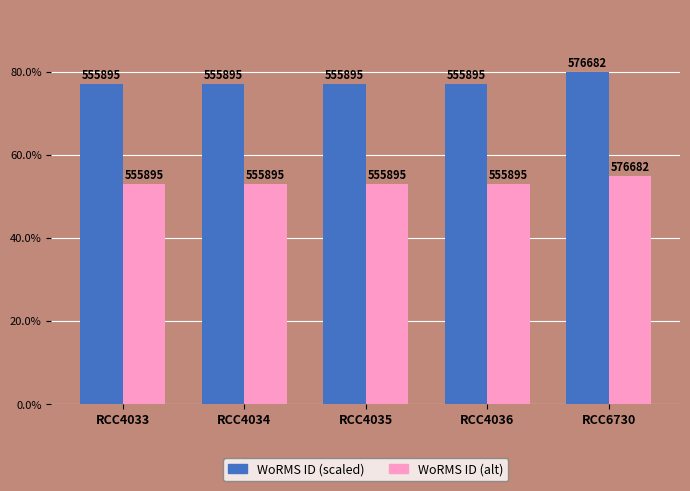

Rank the categories by WoRMS ID (alt) value from lowest to highest.

RCC4033, RCC4034, RCC4035, RCC4036, RCC6730